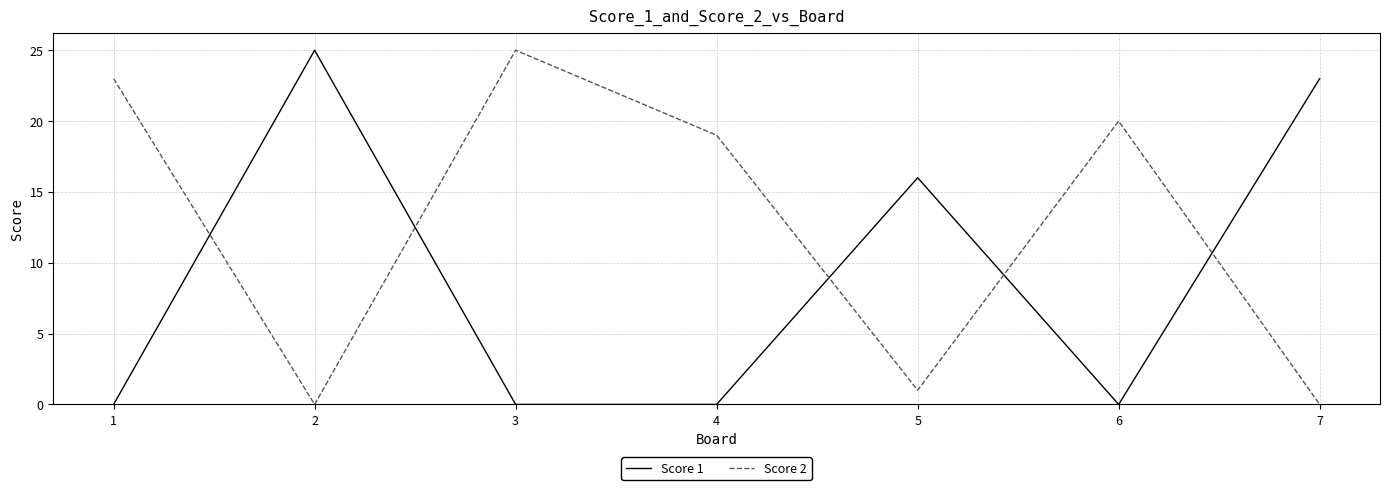

What are all the series names shown in the legend?

Score 1, Score 2